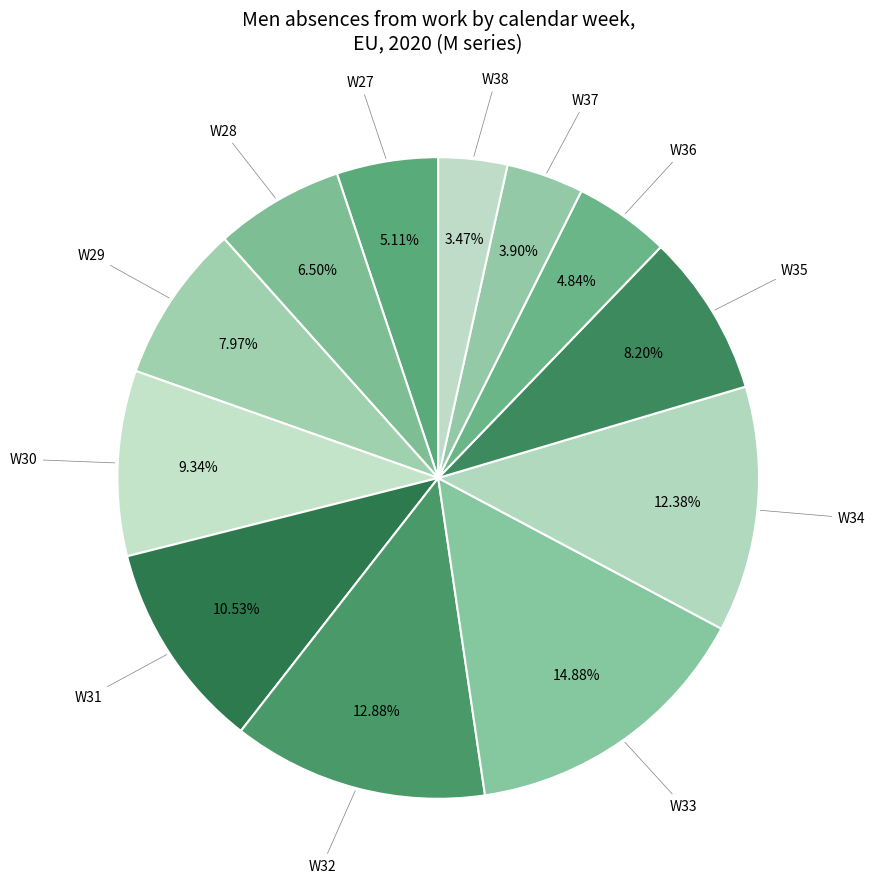

How many segments does this pie chart have?

12